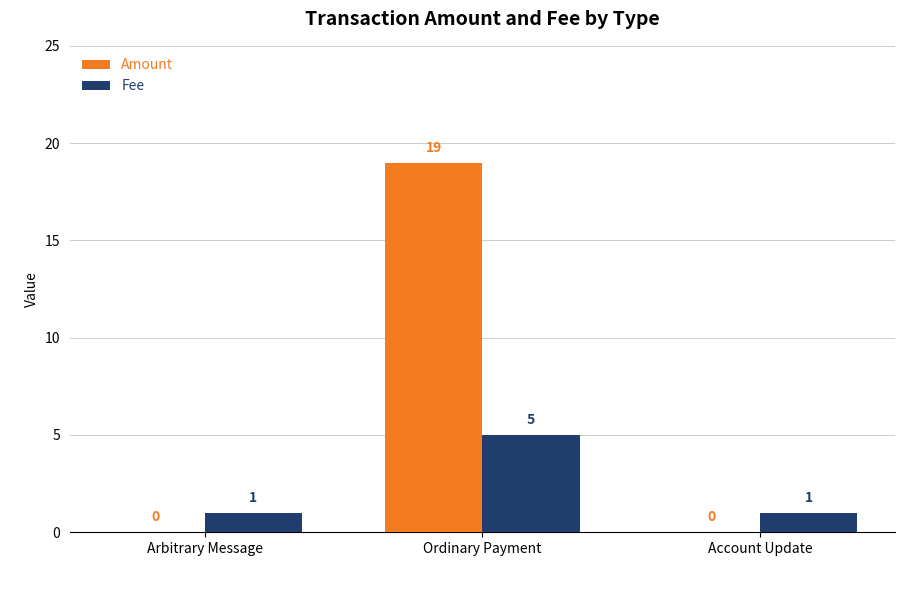

Between Arbitrary Message and Ordinary Payment, which series saw the biggest shift?

Amount